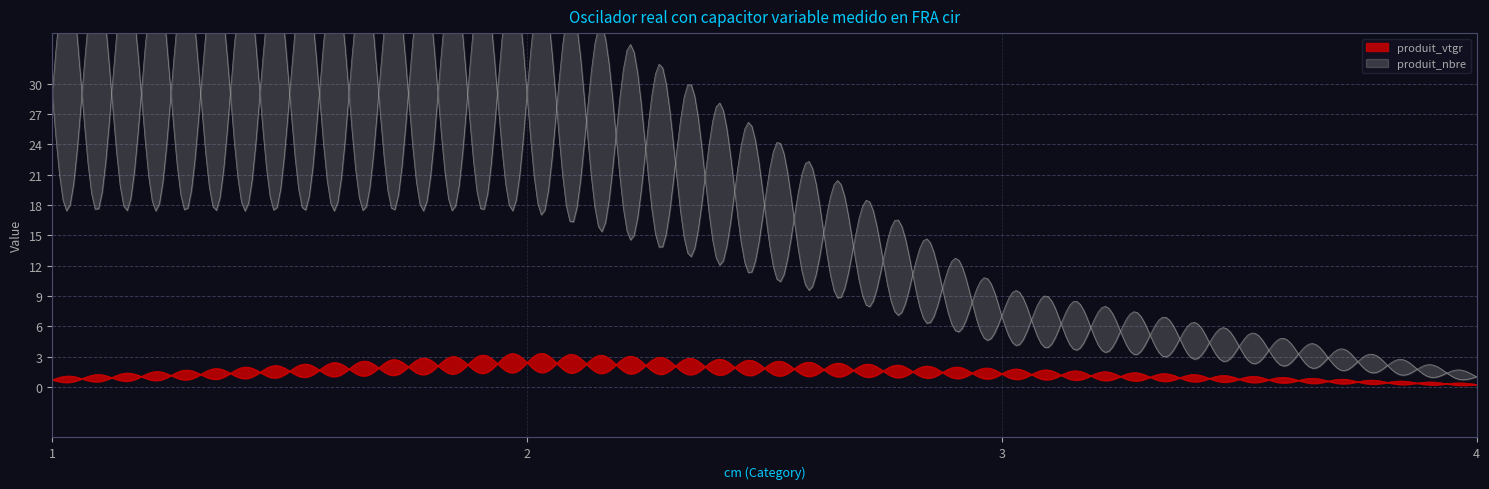

Is it true that produit_vtgr equals 2.4 at 2?

True